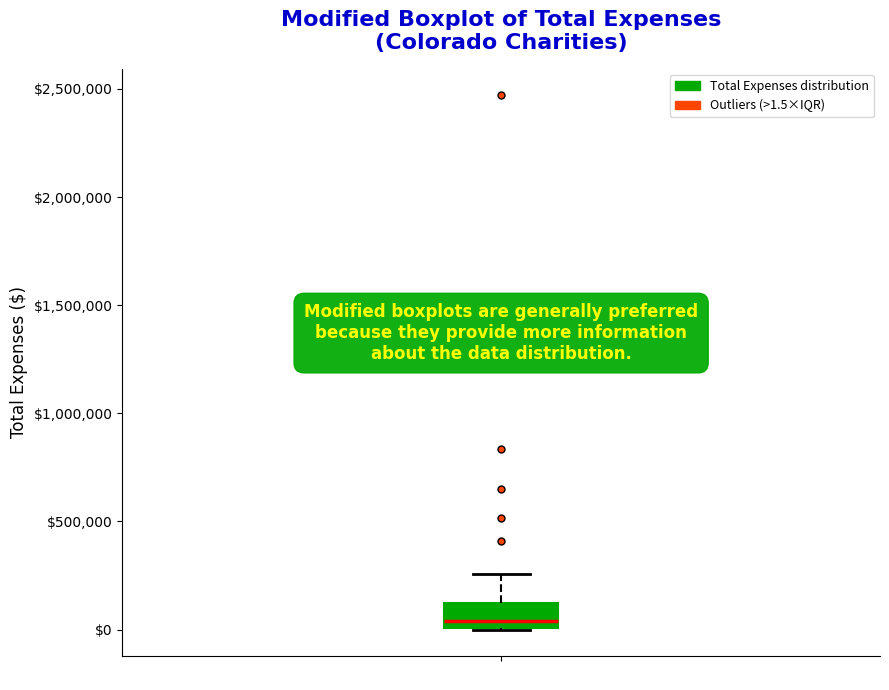

Transcribe this box plot: give where the median line is, the range the box spans, and where the two whiskers end, as read against the y-axis. The values are not printed on the chart, so give them approximately, as read against the axis.

median 50000, box 0 to 100000, whiskers 0 to 250000